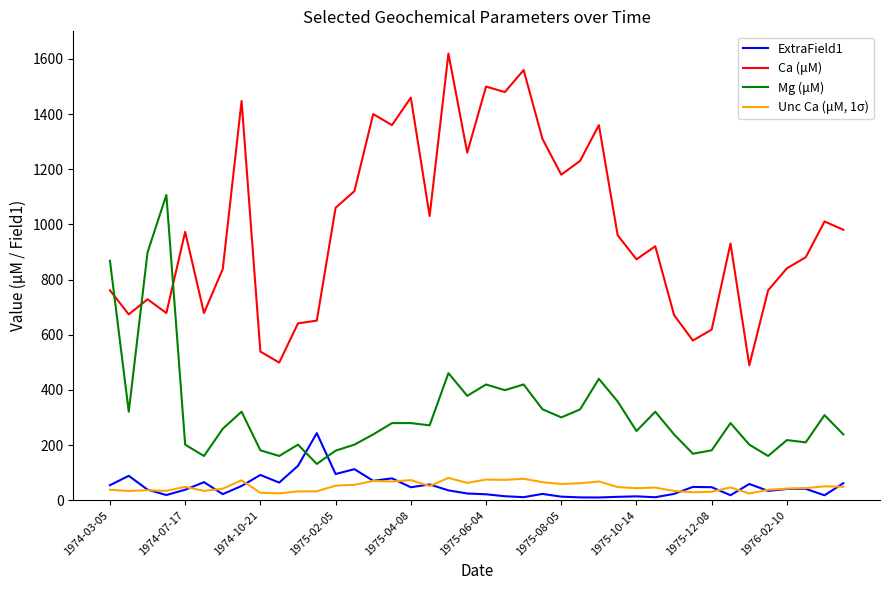

What is the difference between the maximum and minimum values in the Unc Ca (μM, 1σ) series?

56.5